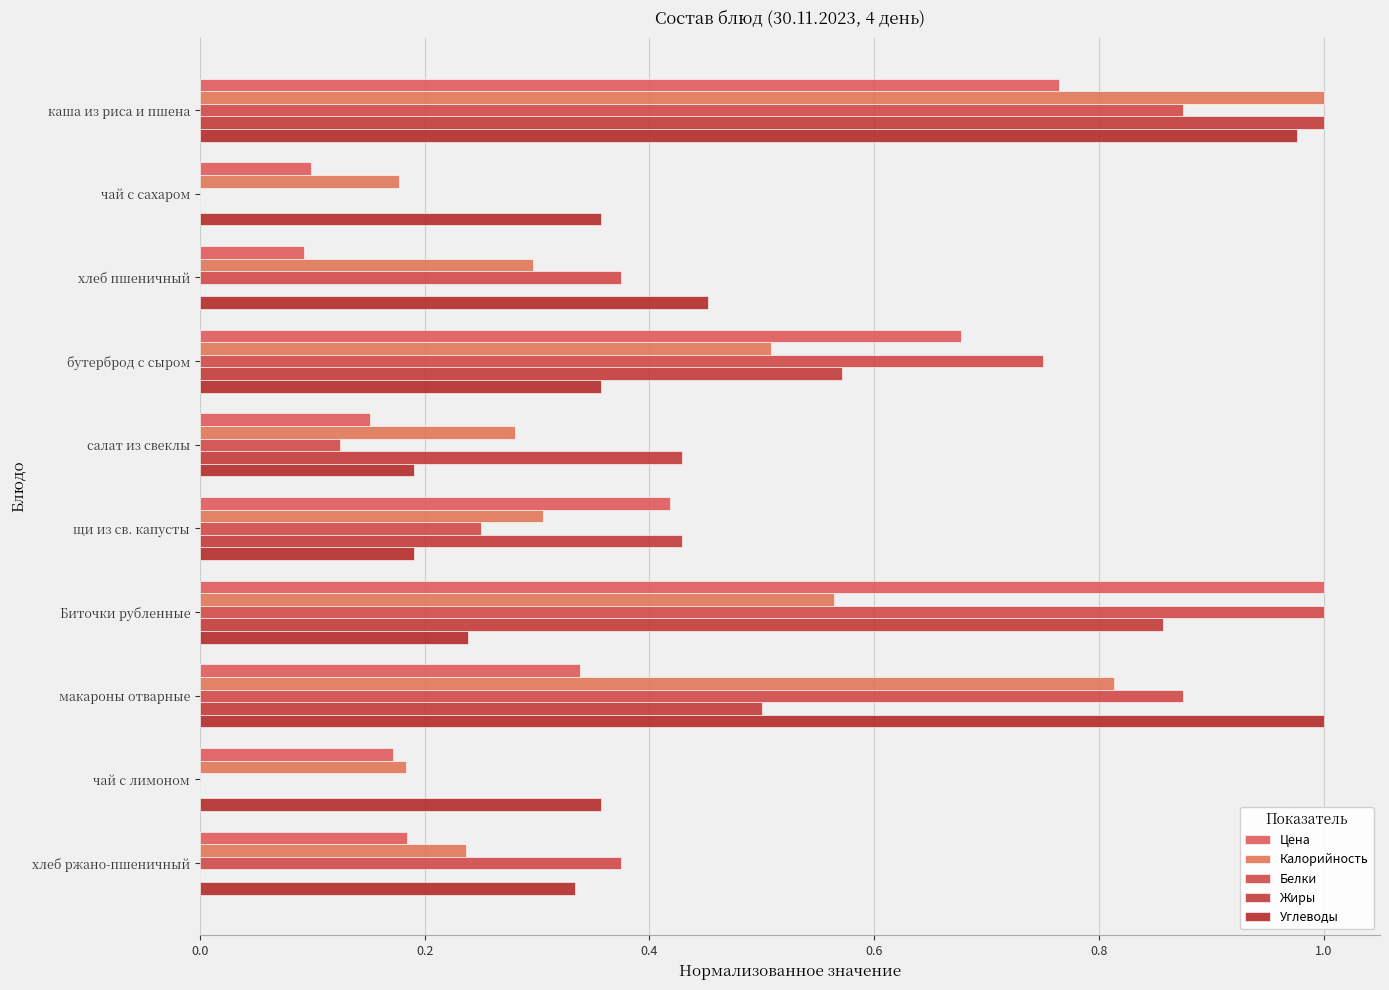

How many categories are shown in the chart?

10